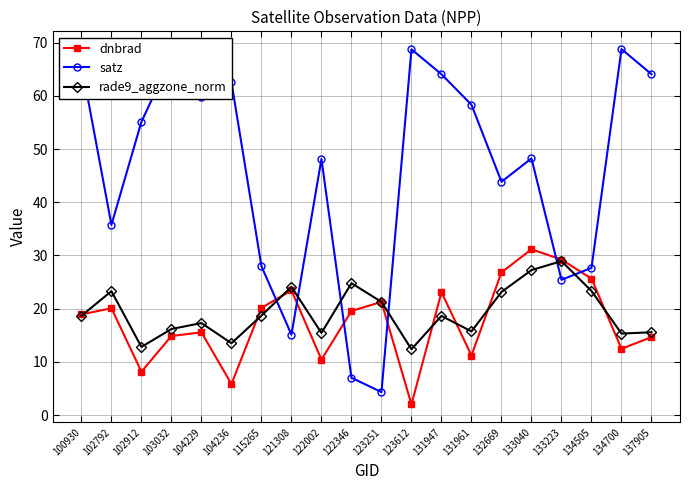

What is the value of the satz point at the 12th from the left?

68.8